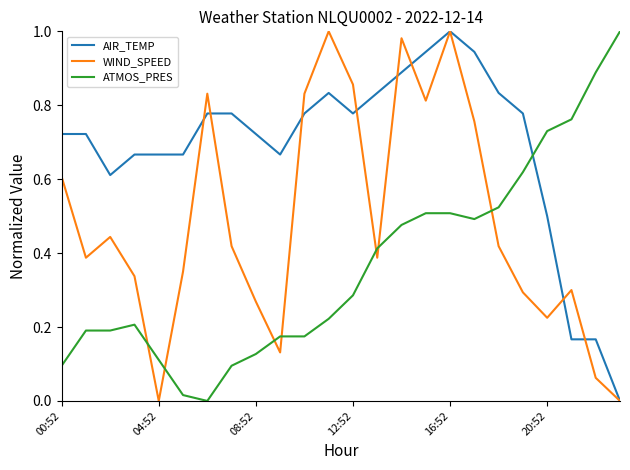

Rank the series by their average value, from highest to lowest.

AIR_TEMP, WIND_SPEED, ATMOS_PRES